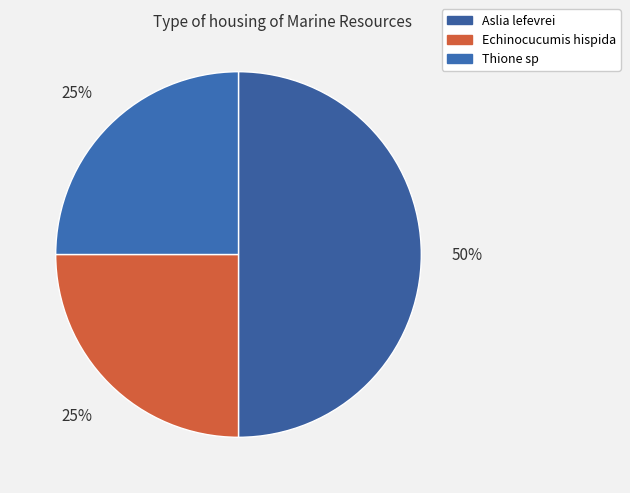

How many slices are in this pie chart?

3